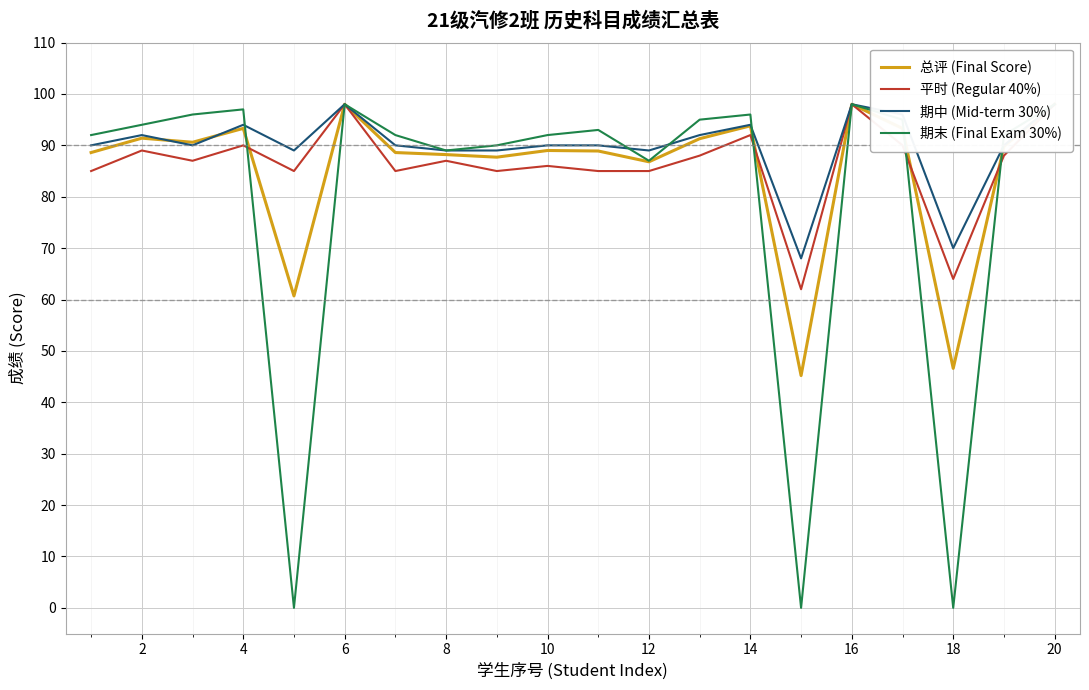

At how many categories does at least one series exceed 69?

19